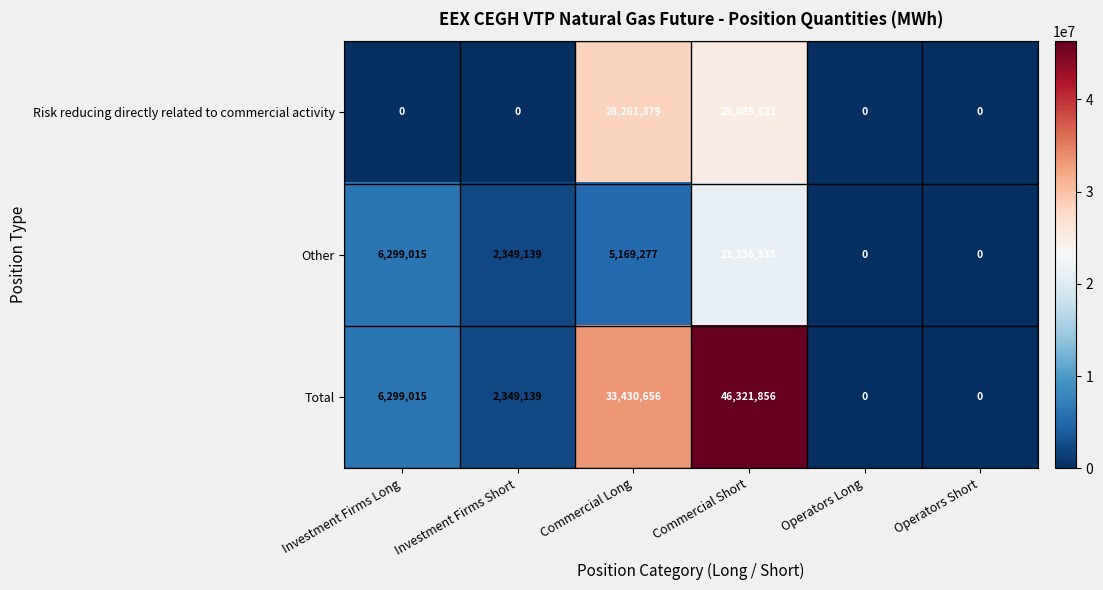

Which series has the largest total across all categories?

Total